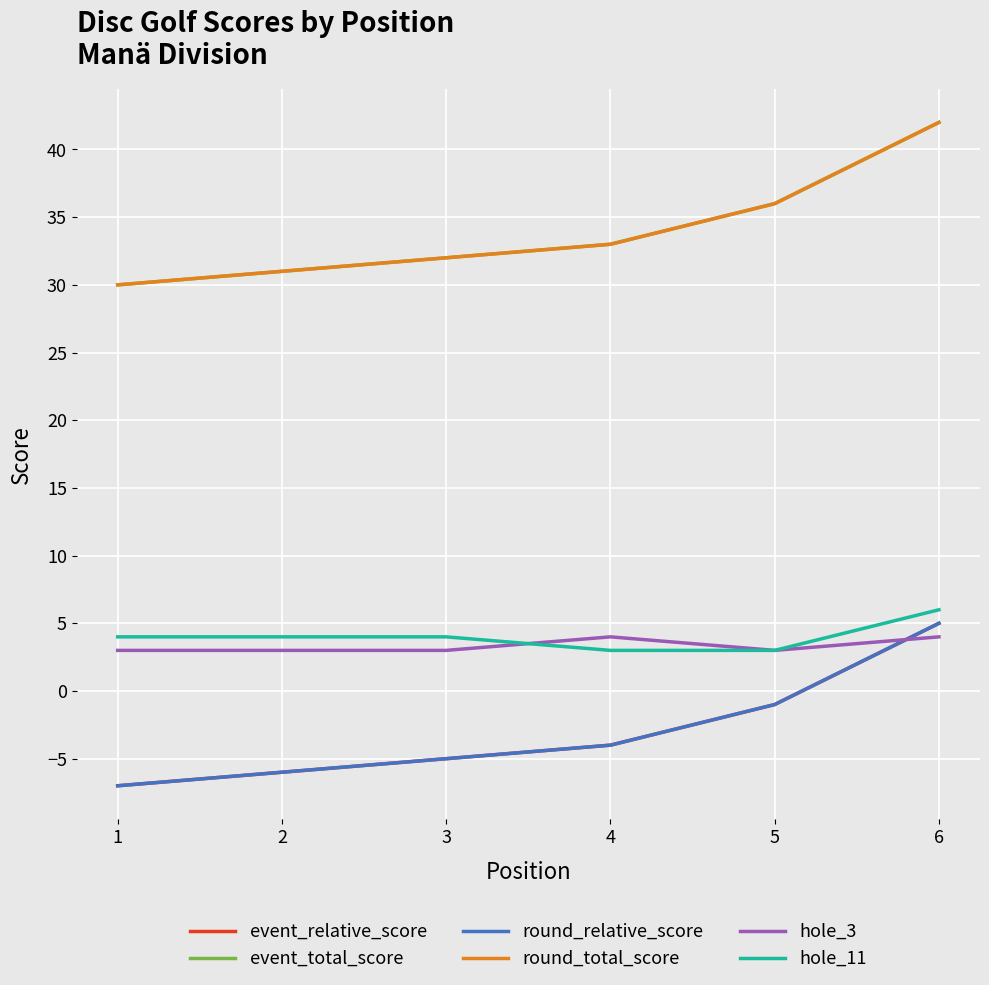

Does the chart display data point markers on the line(s)?

No